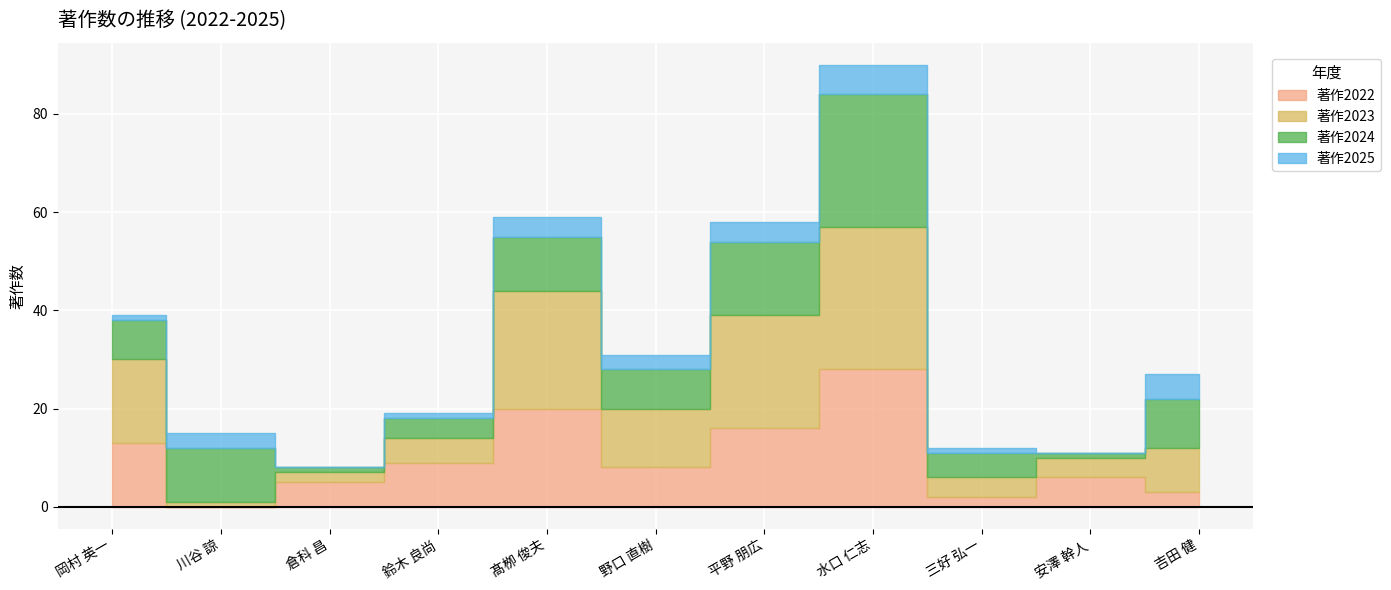

How many interior local valleys does the 著作2022 series have?

3